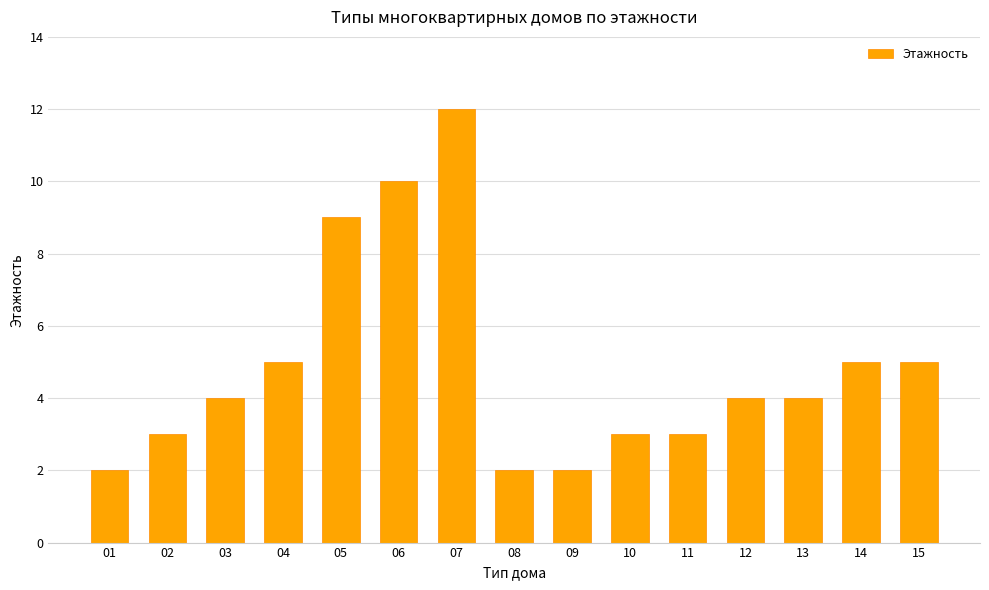

Between 10 and 13, which is larger?

13